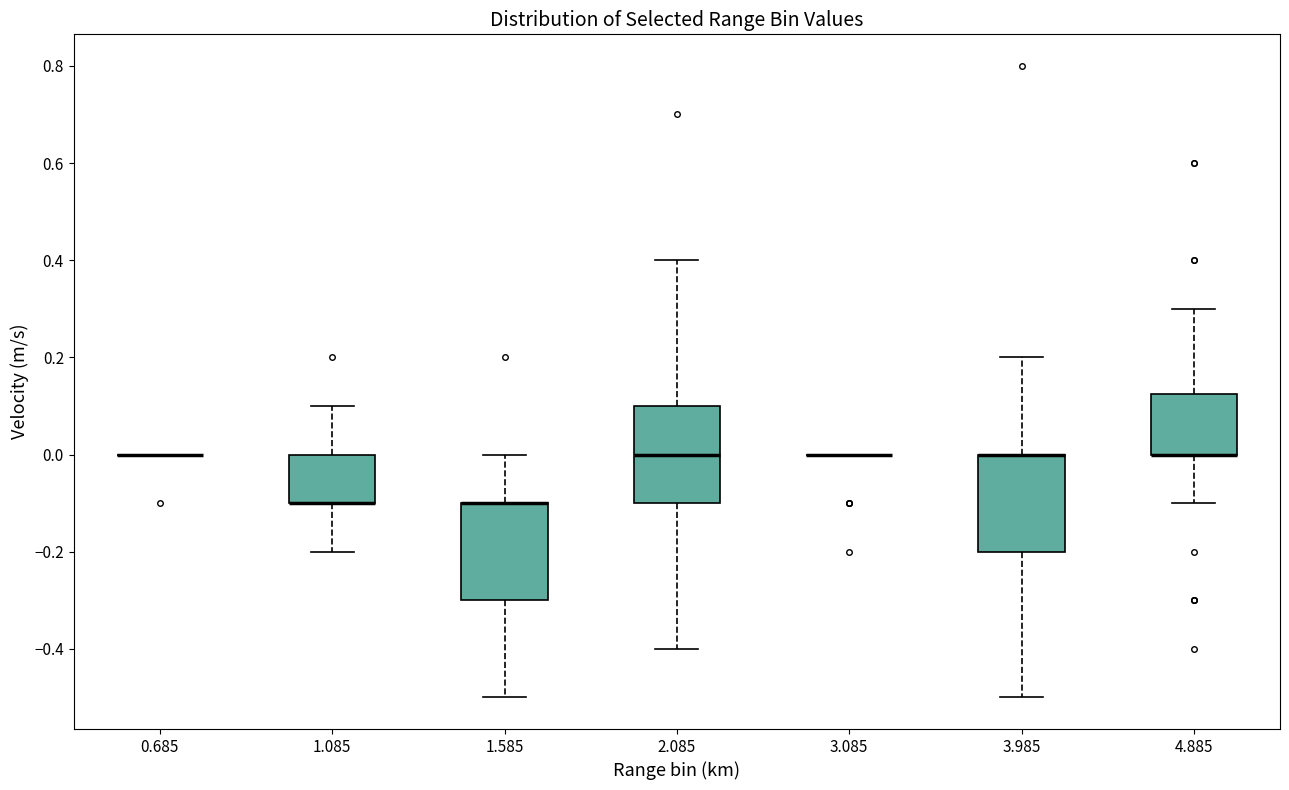

Where is the lower edge of the box at x = 1.085 on the y-axis? The values are not printed on the chart, so give them approximately, as read against the axis.

-0.10